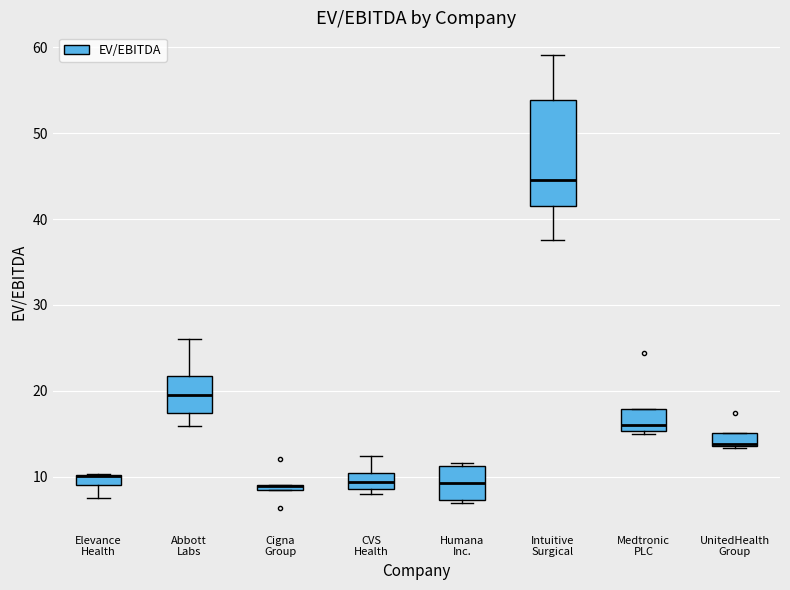

Which box is the tallest, from its lower edge to its upper edge?

Intuitive Surgical